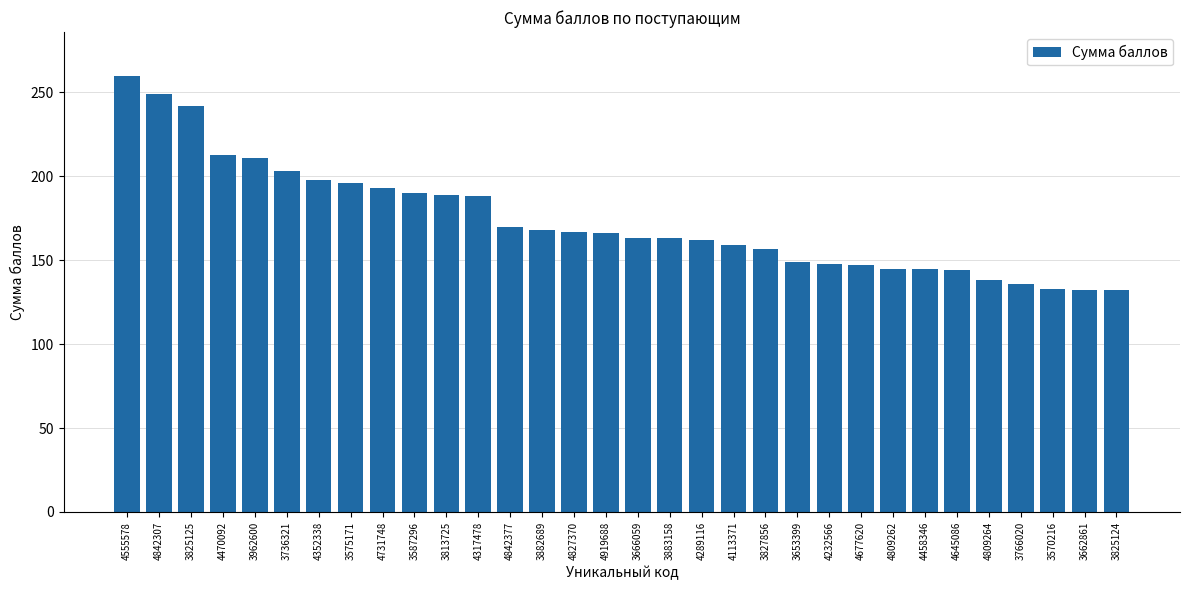

What is the label of the 31st bar from the right?

4842307